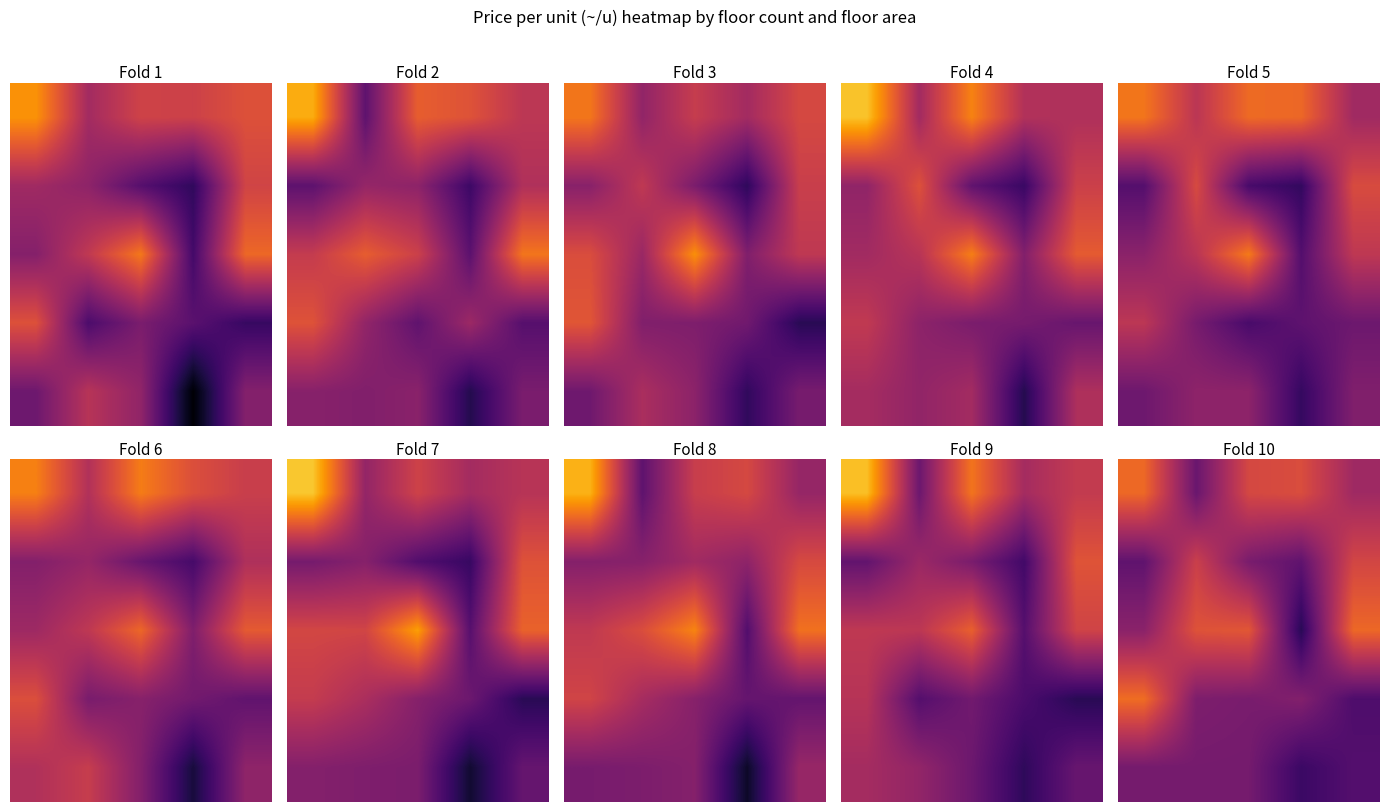

How many distinct data groups are displayed?

5